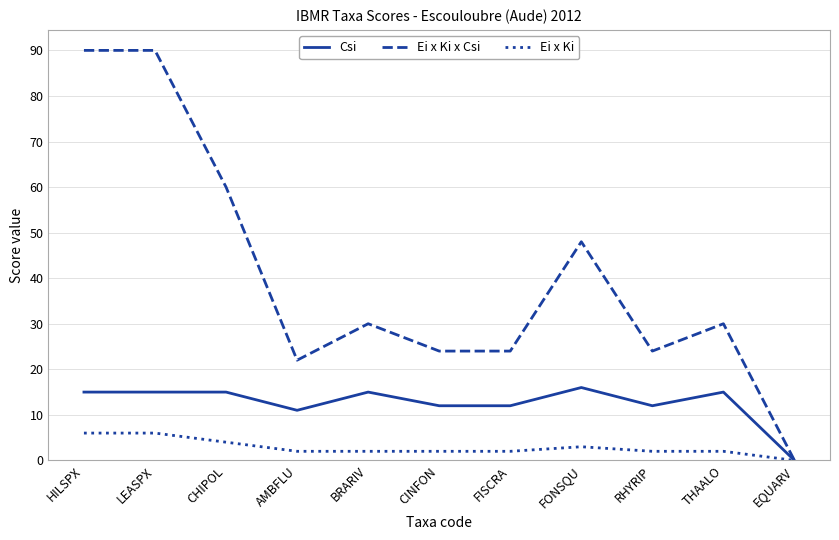

Reading right to left, list all the values displayed in this chart.

Csi: EQUARV=0	THAALO=15	RHYRIP=12	FONSQU=16	FISCRA=12	CINFON=12	BRARIV=15	AMBFLU=11	CHIPOL=15	LEASPX=15	HILSPX=15
Ei x Ki x Csi: EQUARV=0	THAALO=30	RHYRIP=24	FONSQU=48	FISCRA=24	CINFON=24	BRARIV=30	AMBFLU=22	CHIPOL=60	LEASPX=90	HILSPX=90
Ei x Ki: EQUARV=0	THAALO=2	RHYRIP=2	FONSQU=3	FISCRA=2	CINFON=2	BRARIV=2	AMBFLU=2	CHIPOL=4	LEASPX=6	HILSPX=6